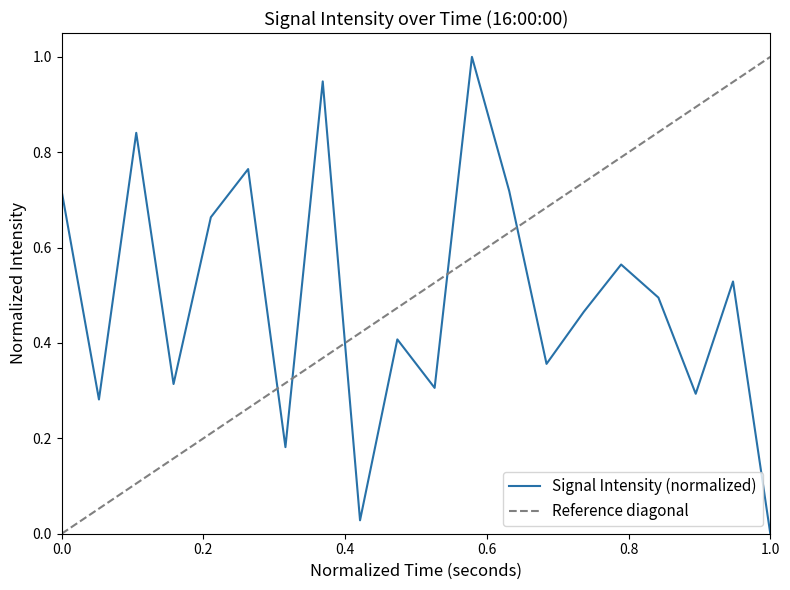

Which category has the lowest value in the Signal Intensity (normalized) series?

1.0